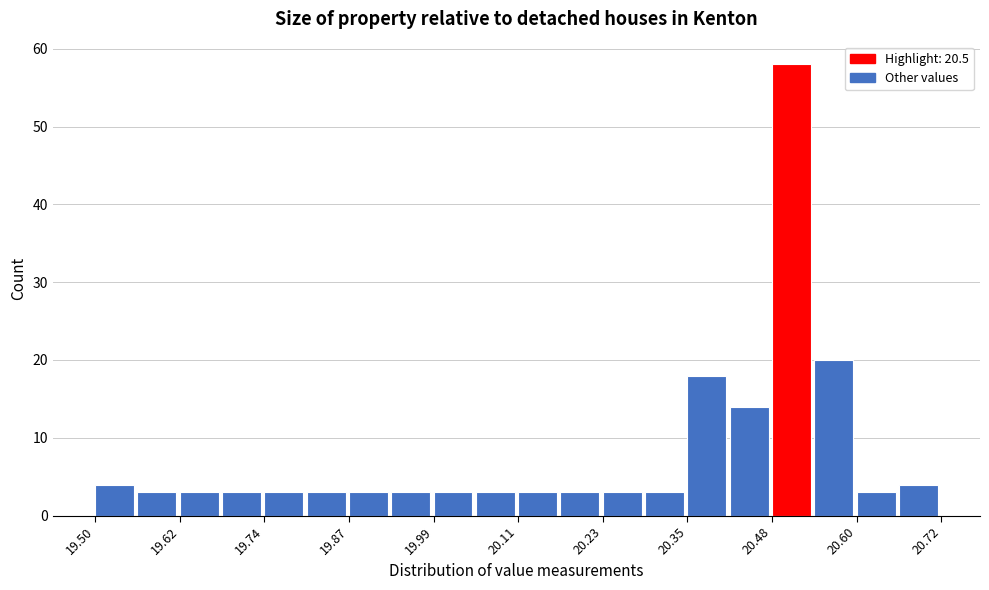

Around what value on the x-axis is the tallest bar? Give the approximate position of its centre, as read against the axis.

20.50